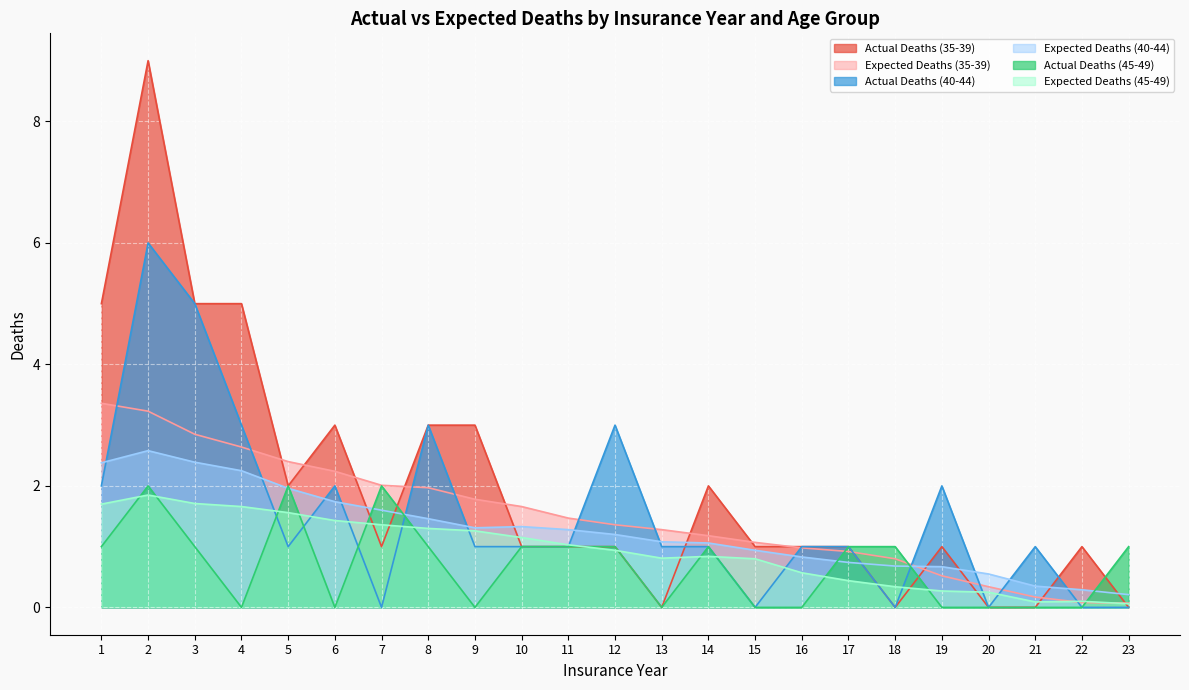

Which series has the widest spread of values?

Actual Deaths (35-39)